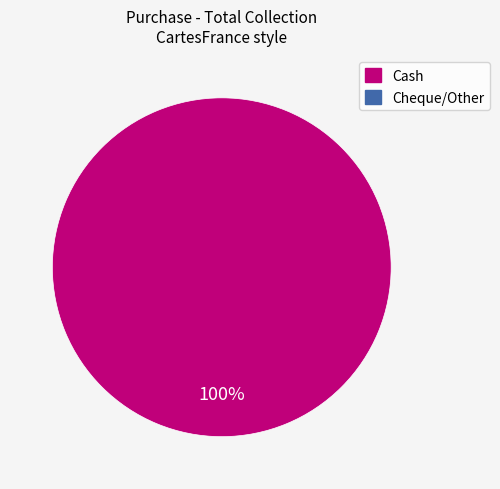

How many slices are in this pie chart?

1